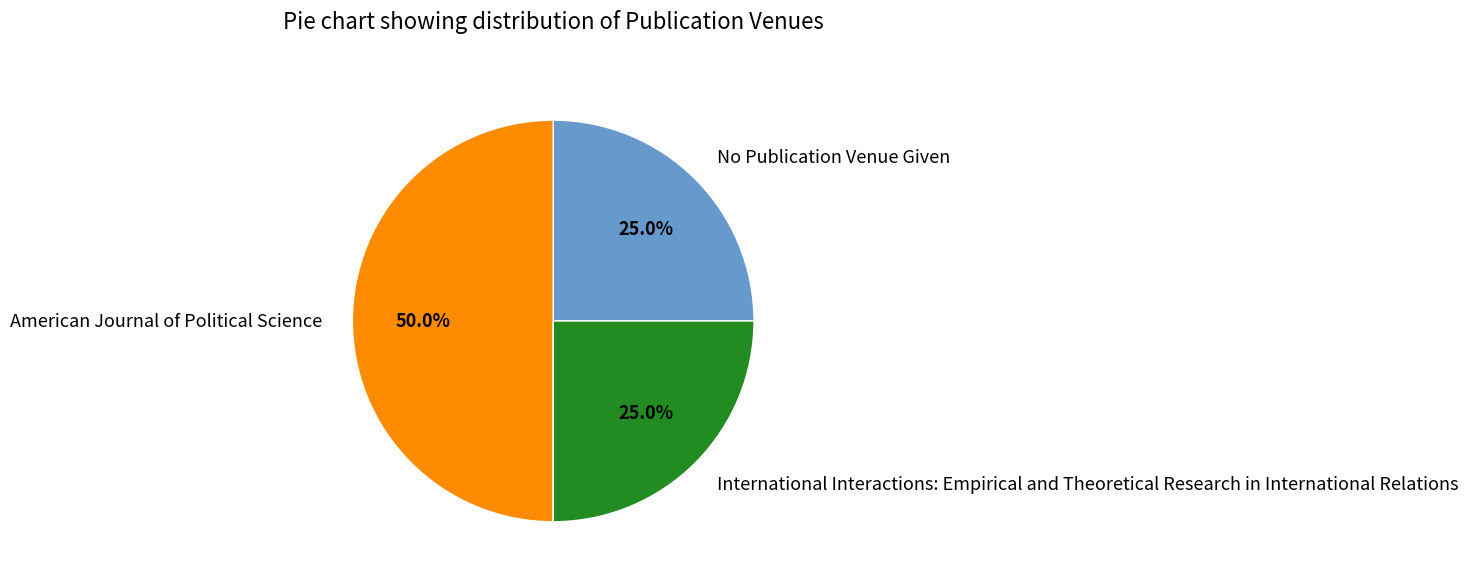

To the nearest percent, what is the difference between the largest and smallest slice percentages?

25%